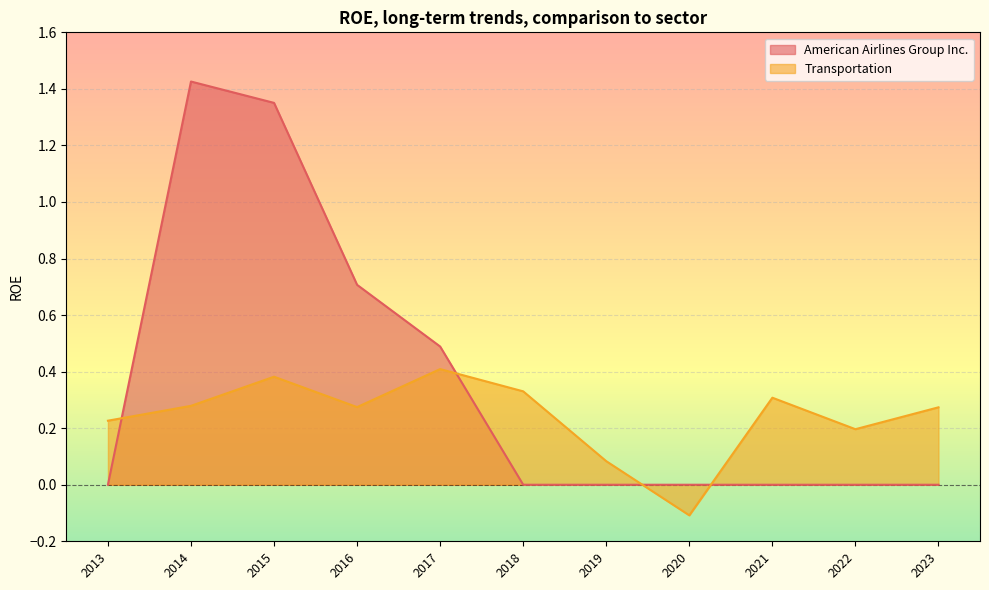

What is the sum of the American Airlines Group Inc. values at 2018 and 2016?

0.7